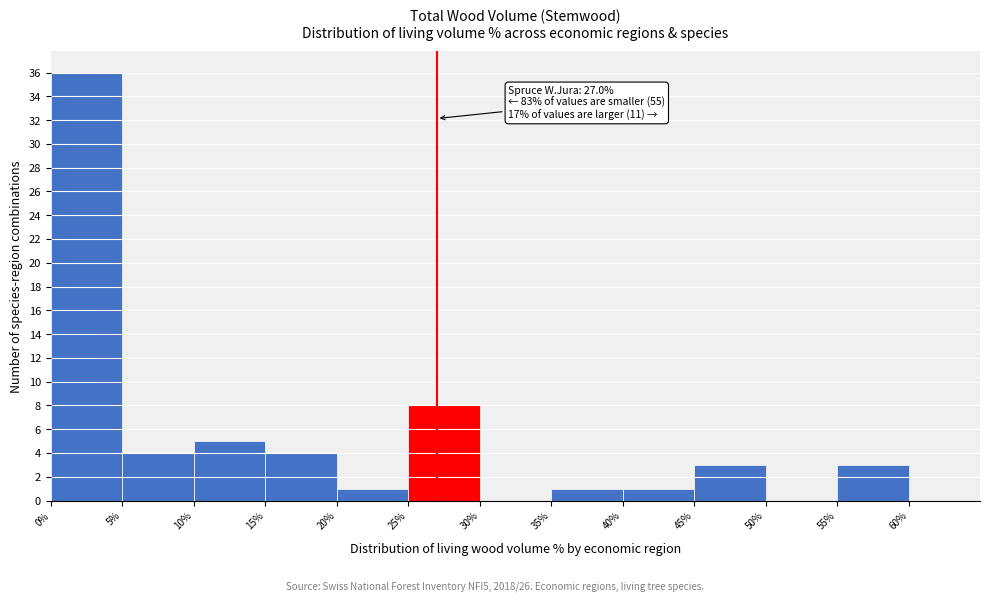

Which range on the x-axis has the tallest bar?

0% to 5%